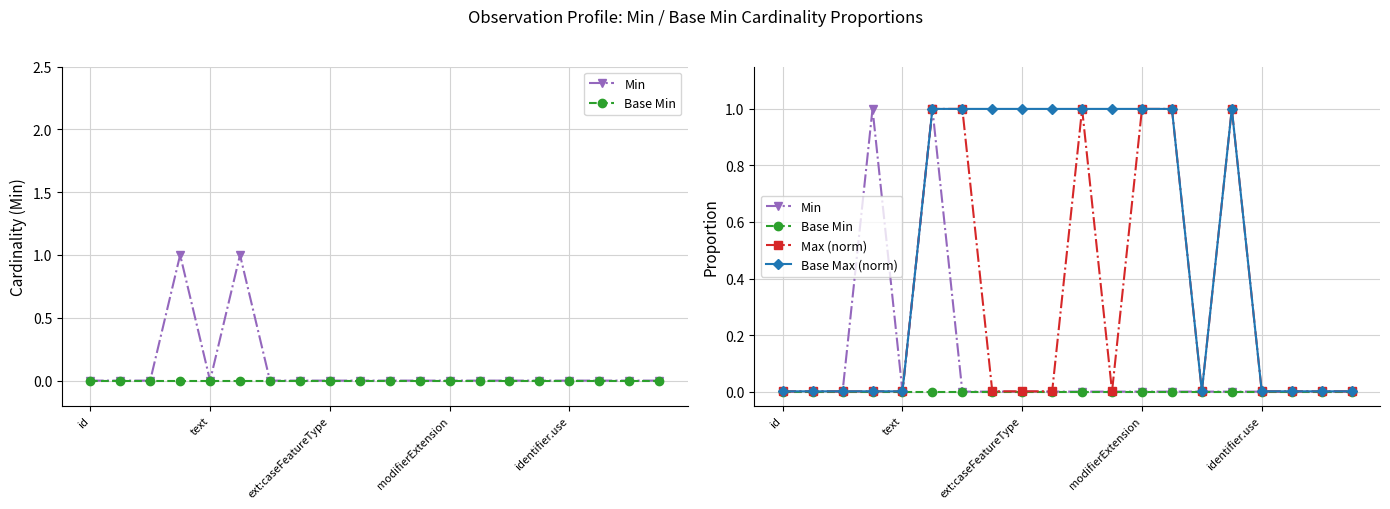

Does the chart have visible grid lines?

Yes